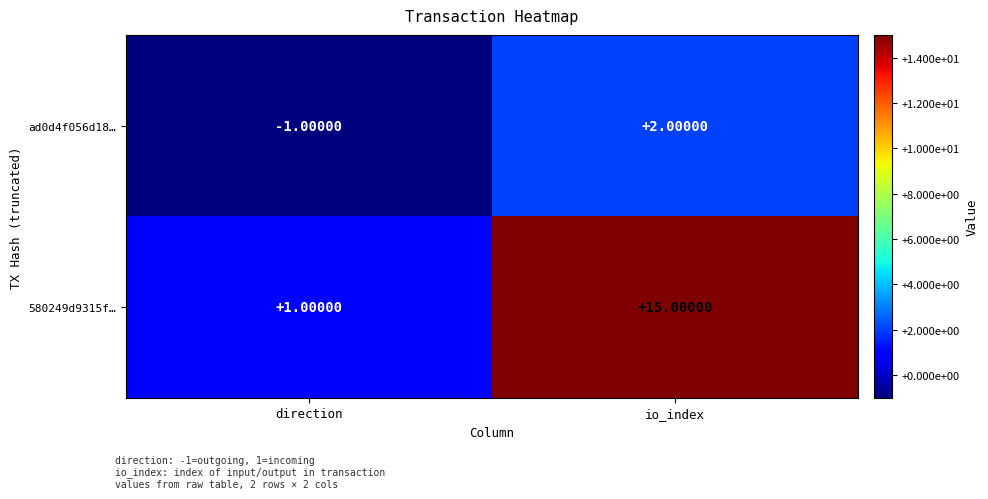

What is the difference between the highest and lowest values at io_index?

13